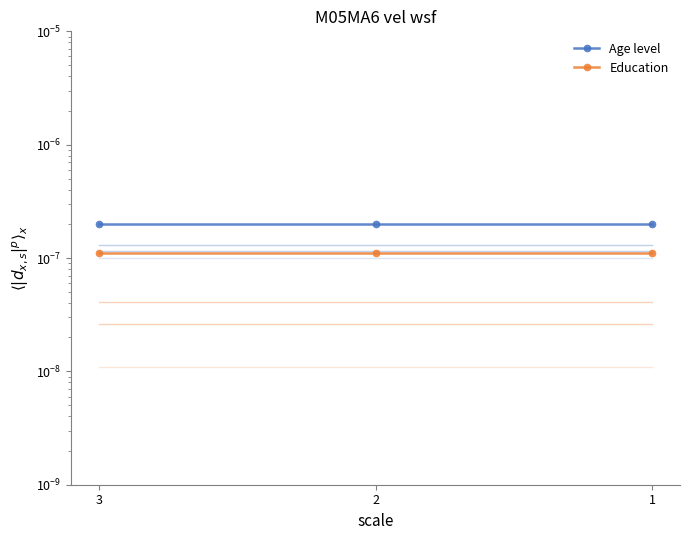

Which has a higher value, 2 or 3?

2